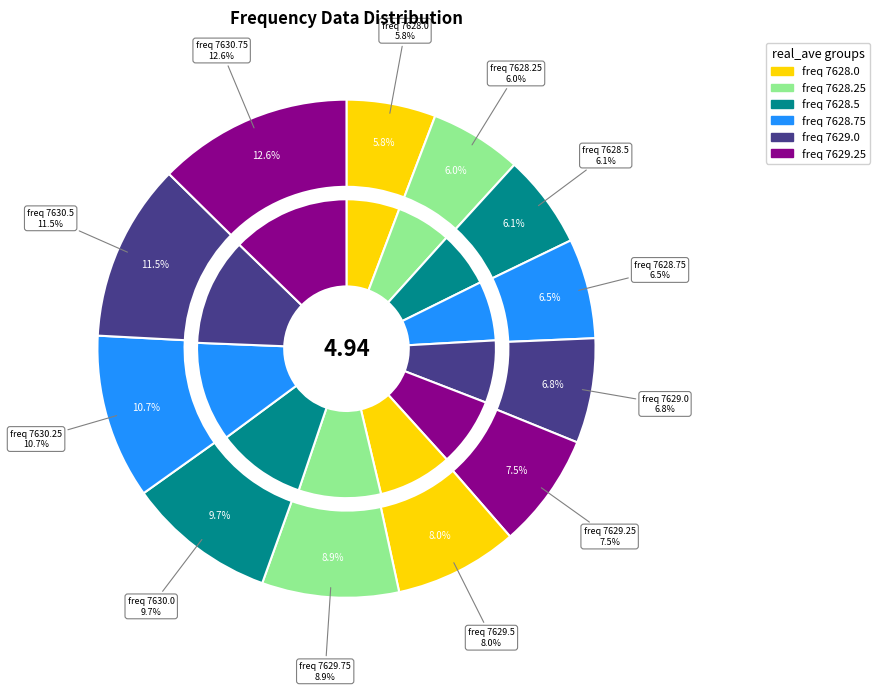

Which has a higher value, 7630.25 or 7629.25?

7630.25